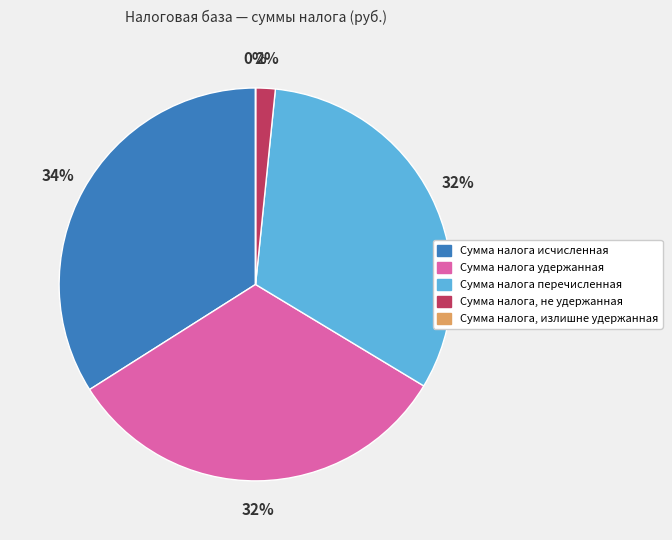

Which has a higher value, Сумма налога исчисленная or Сумма налога, не удержанная?

Сумма налога исчисленная